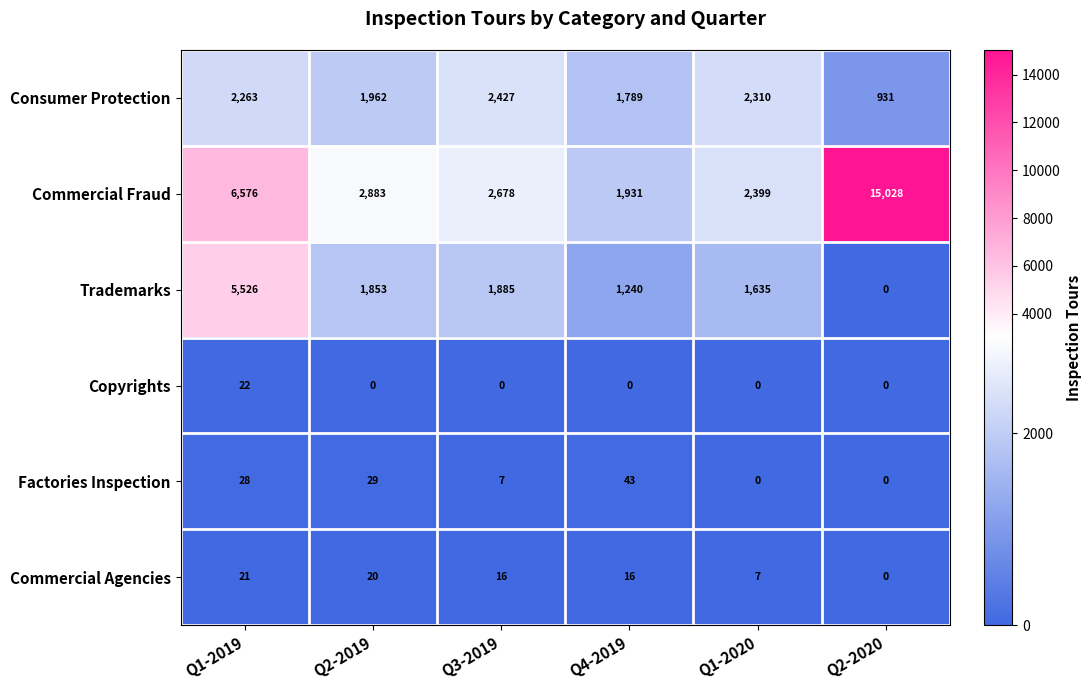

At which label does Commercial Fraud reach its peak?

Q2-2020